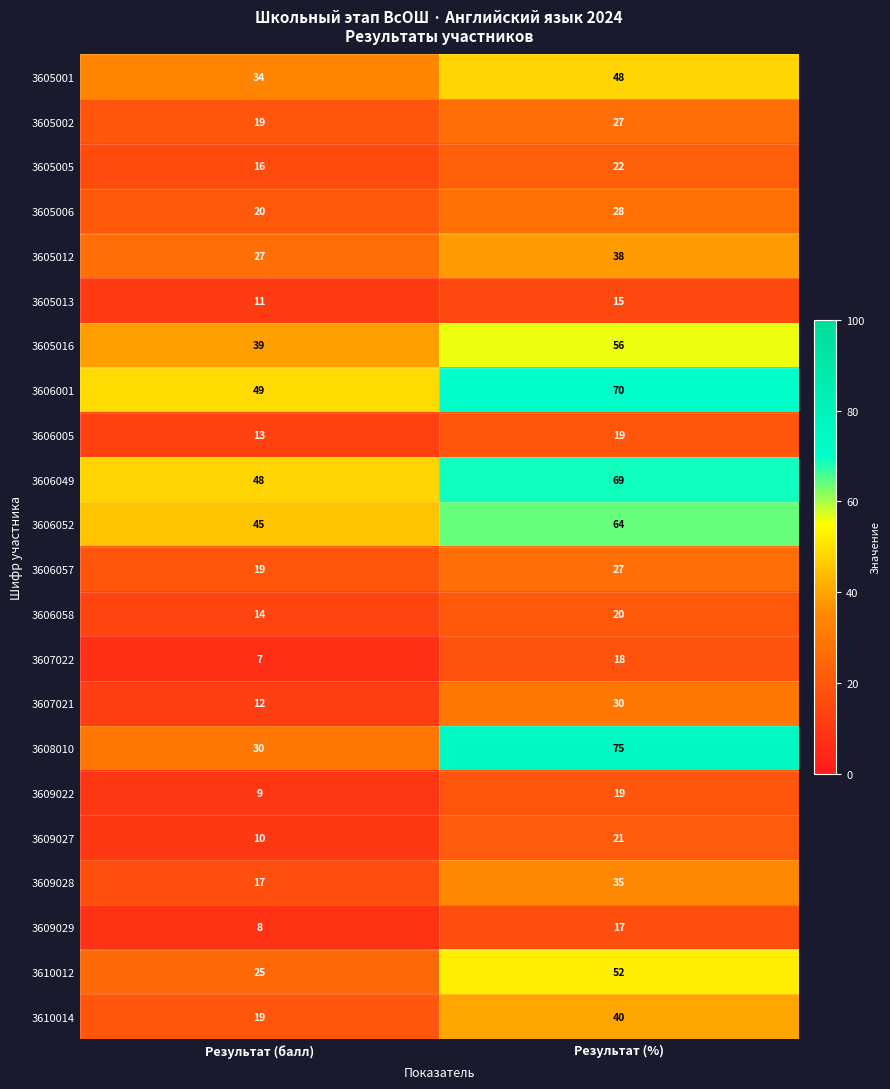

Rank the categories by 3609027 value from highest to lowest.

Результат (%), Результат (балл)